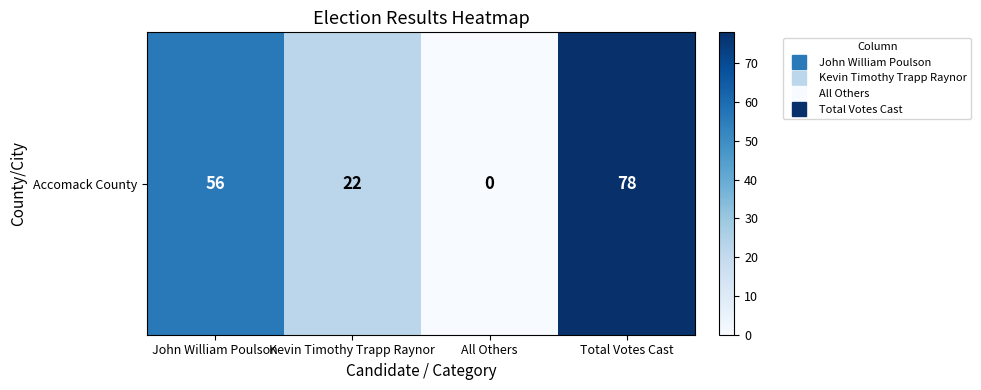

What is the approximate value at John William Poulson, to the nearest 5?

55